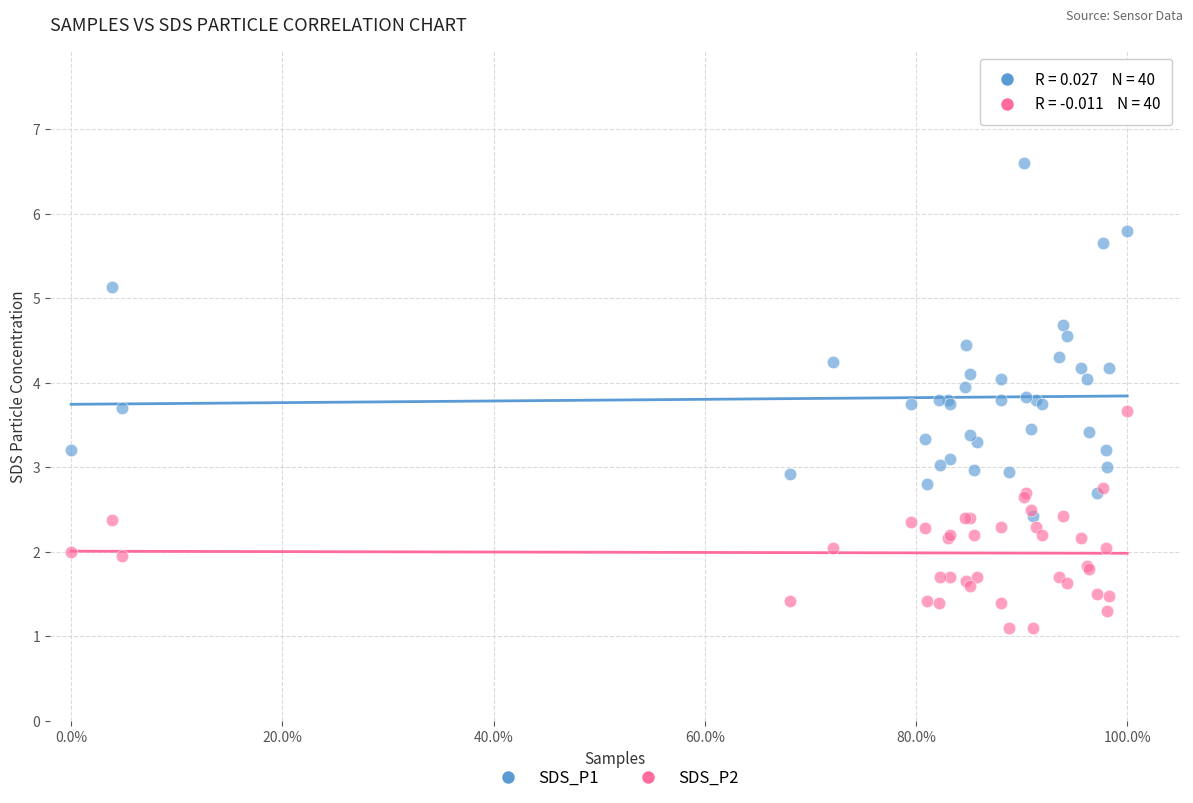

Which series has the largest Y range (max minus min)?

SDS_P1